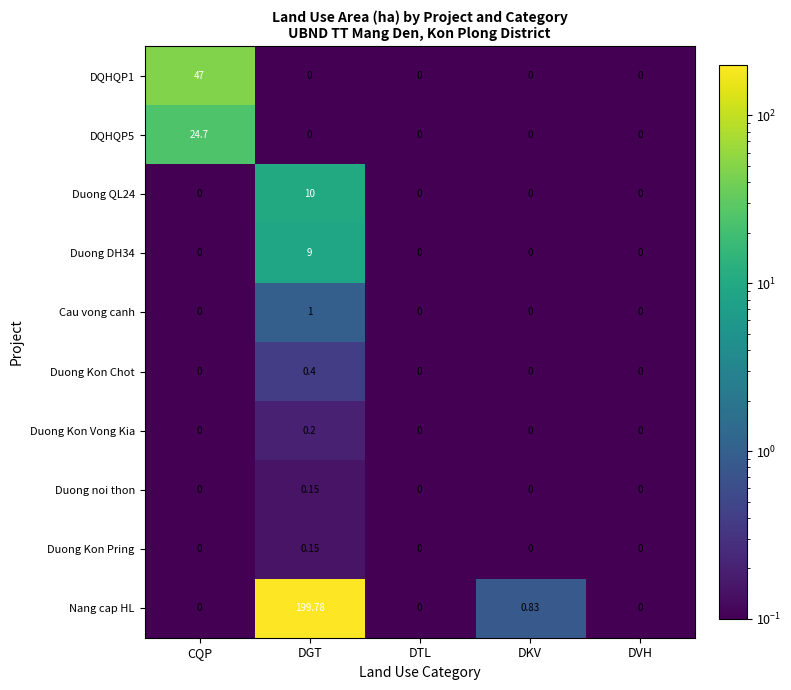

Which series has the largest total across all categories?

Nang cap HL